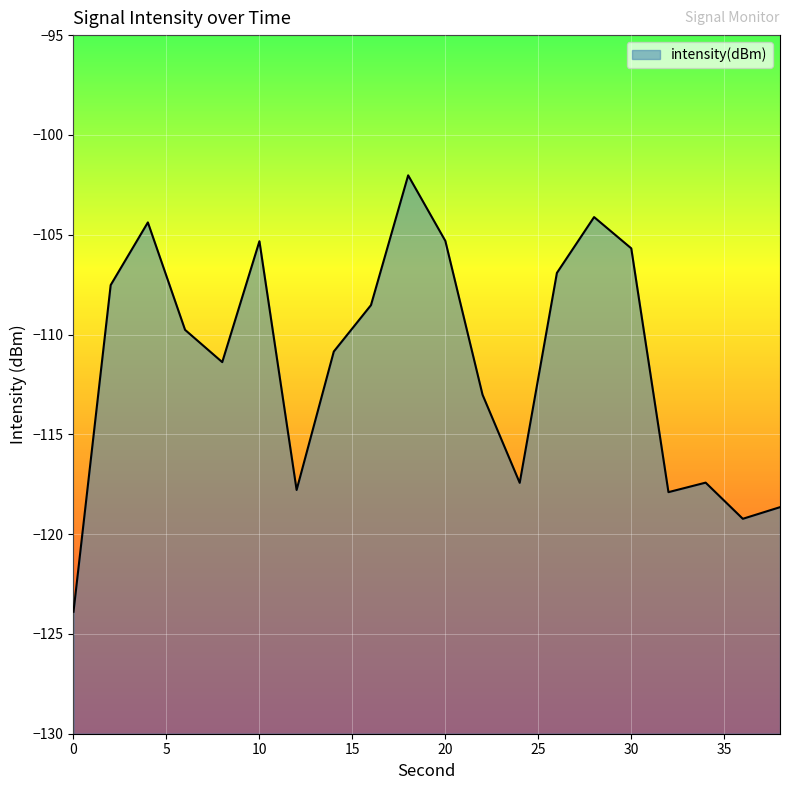

List the labels in order of value, smallest first.

0, 36, 38, 32, 12, 24, 34, 22, 8, 14, 6, 16, 2, 26, 30, 10, 20, 4, 28, 18